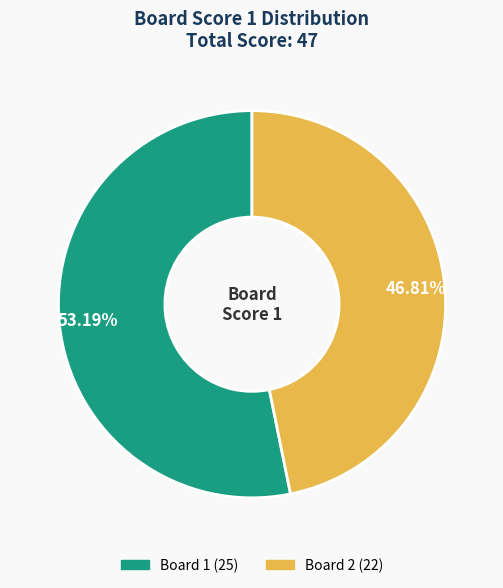

Is there a majority slice in this chart?

Yes